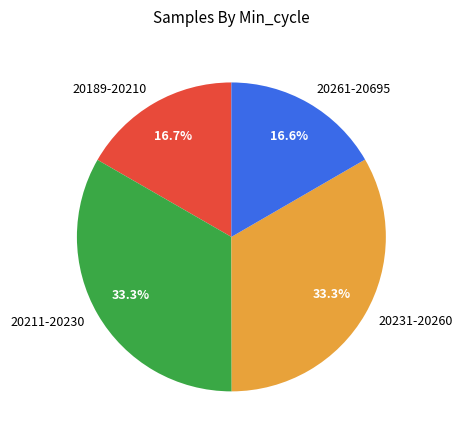

What is the total percentage of 20189-20210 and 20261-20695?

33.3%